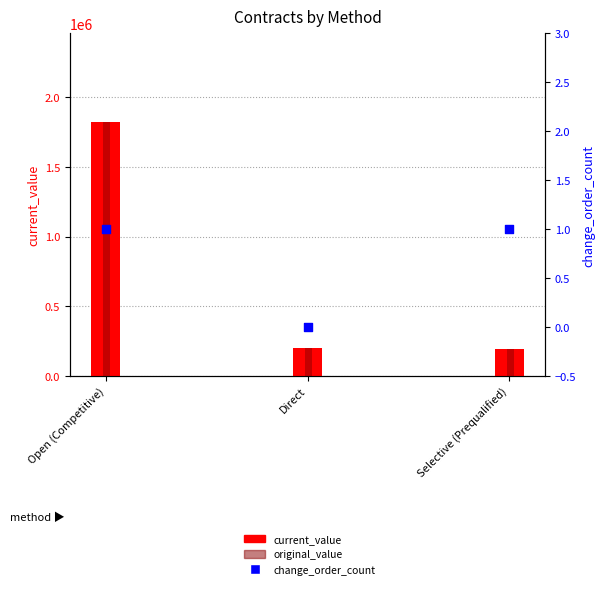

Which series contains the lowest Y value?

change_order_count